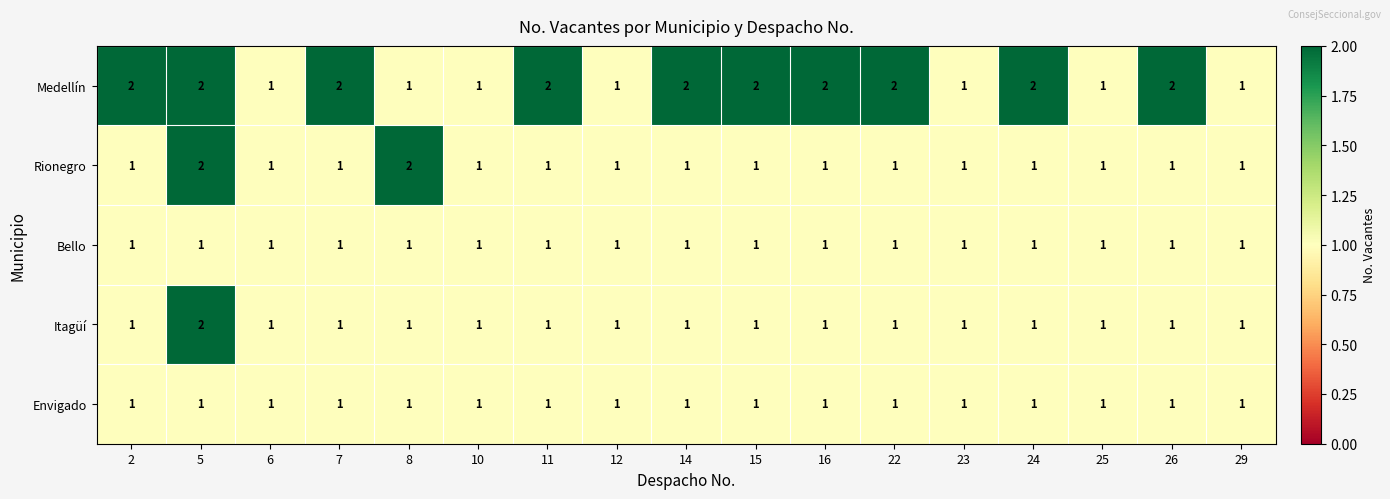

What is the sum of all Rionegro values?

19